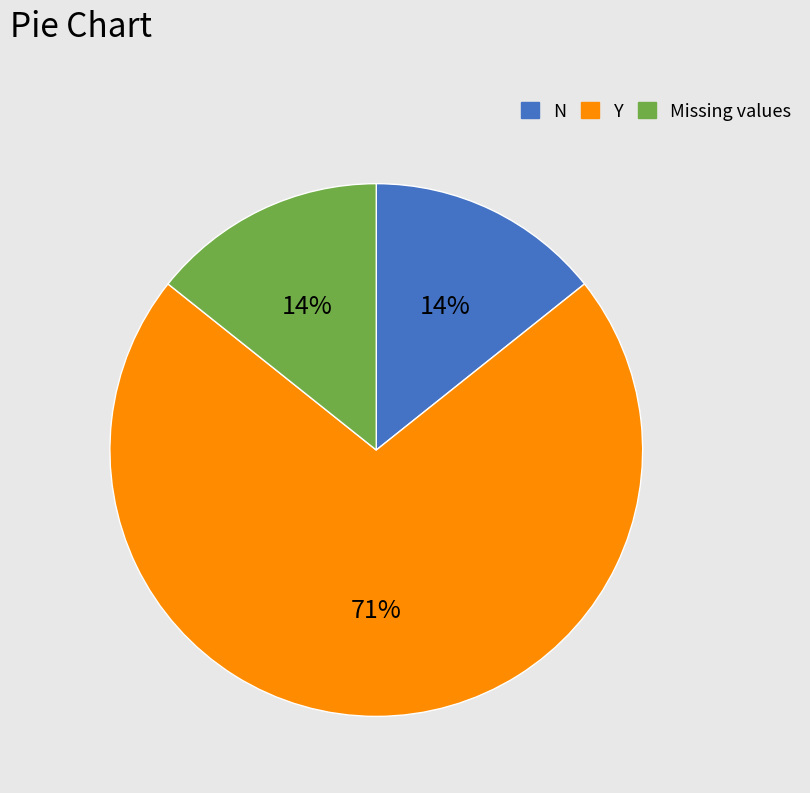

To the nearest percent, what is the average slice percentage?

33%